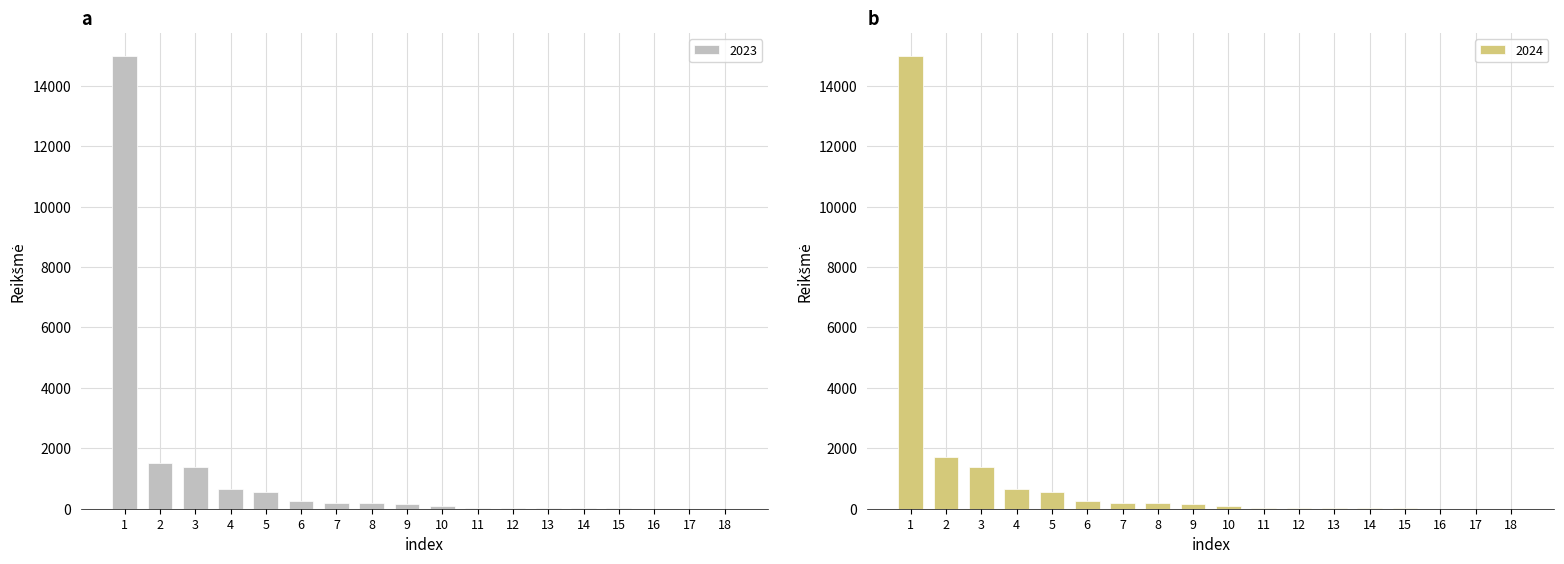

The value of 2023 at 2 is 1500. True or false?

True